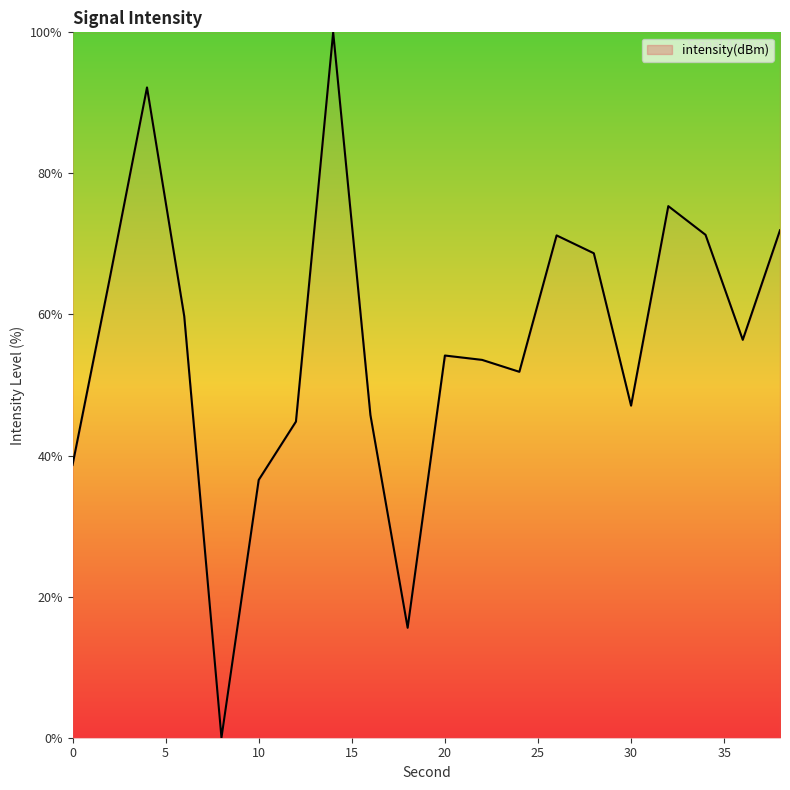

How many positive values are there?

19